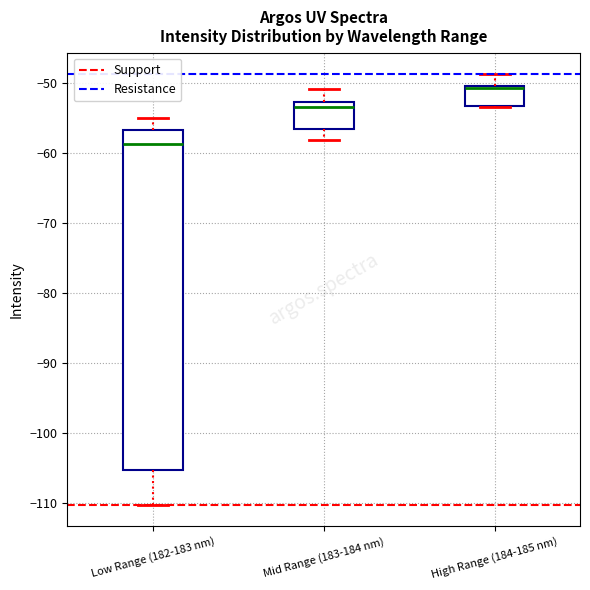

Reading left to right, read every box against the y-axis: the position of its median line, the range the box covers, and the ends of its whiskers. The values are not printed on the chart, so give them approximately, as read against the axis.

Low Range (182-183 nm): median -59, box -105 to -57, whiskers -110 to -55
Mid Range (183-184 nm): median -53 (just below the box's upper edge), box -57 to -53, whiskers -58 to -51
High Range (184-185 nm): median -51, box -53 to -50, whiskers -53 to -49